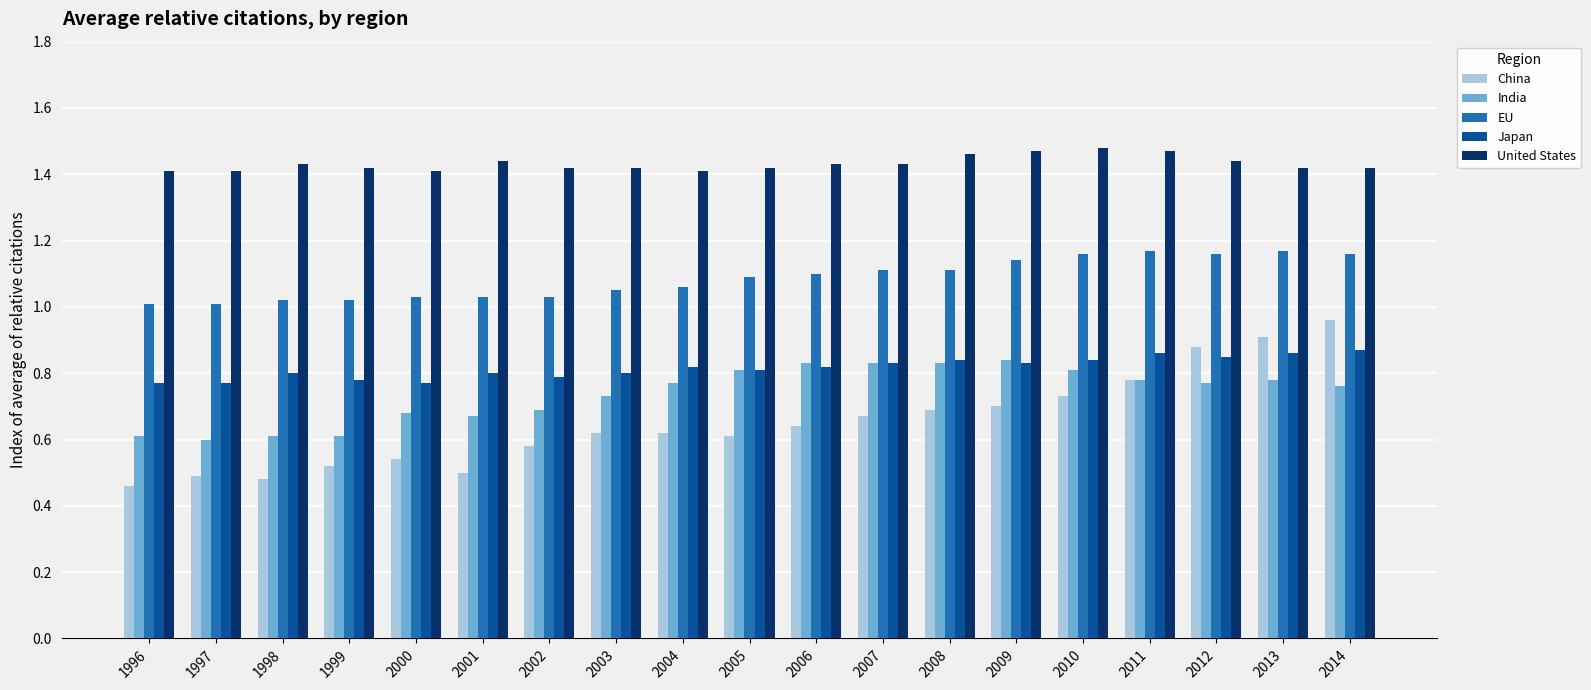

Which series has the largest total across all categories?

United States